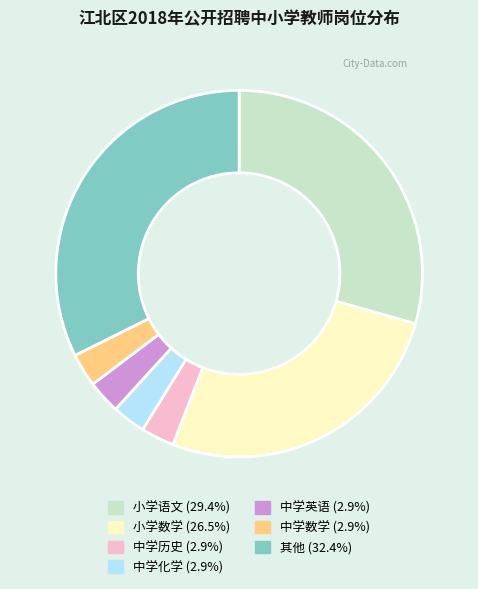

Combined, do 中学历史 and 其他 account for over 50%?

No